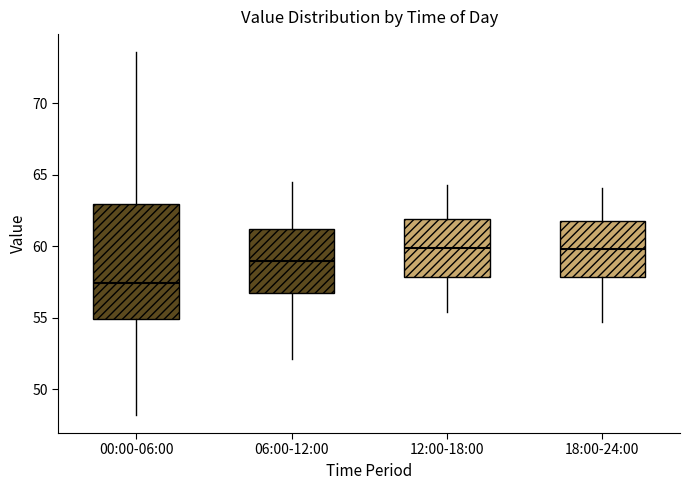

Which box has the lowest median line?

00:00-06:00